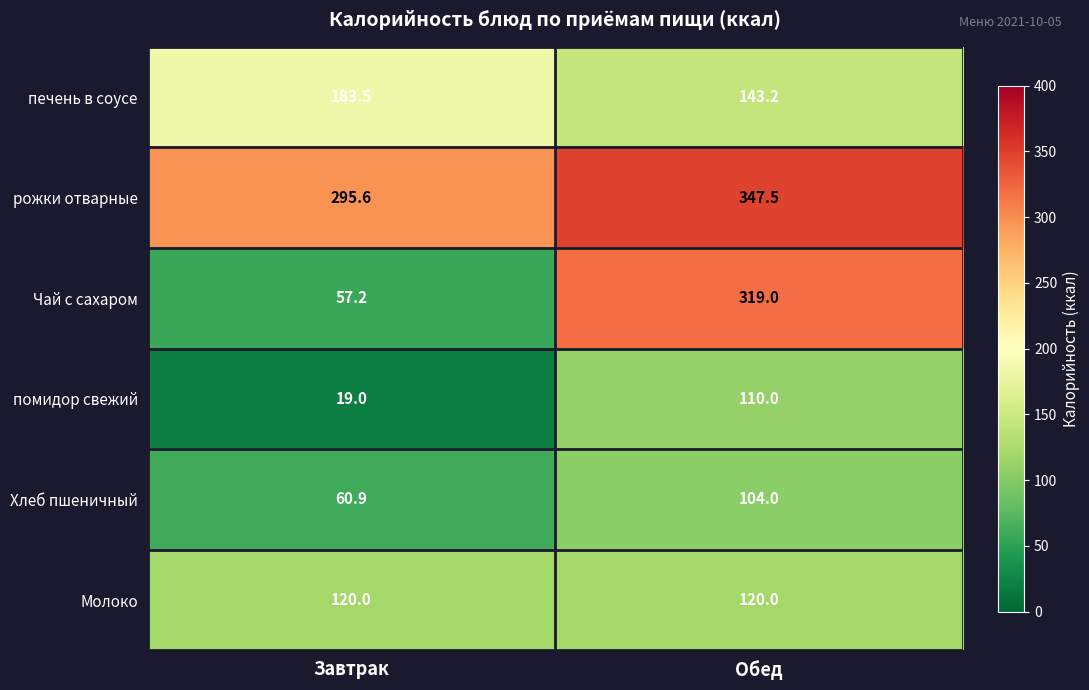

What is the total value across all series at Завтрак?

736.2